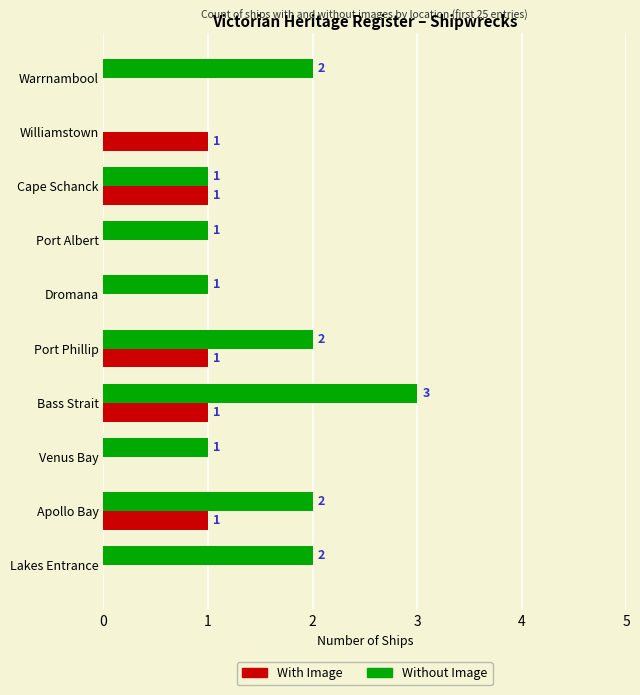

Which series has the largest total across all categories?

Without Image